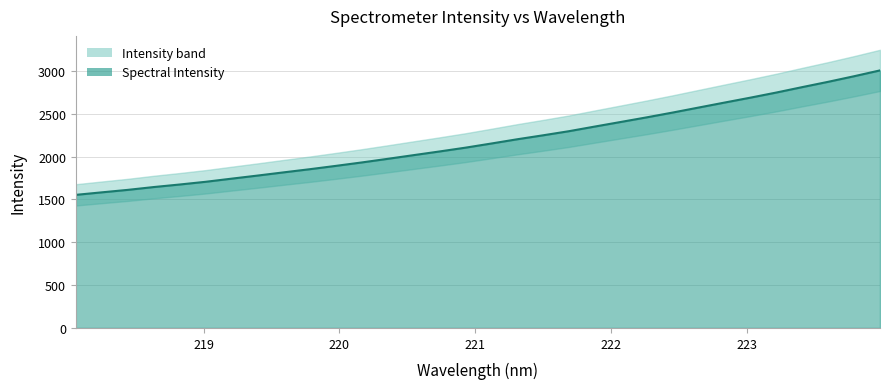

What is the sum of all values?

69816.3